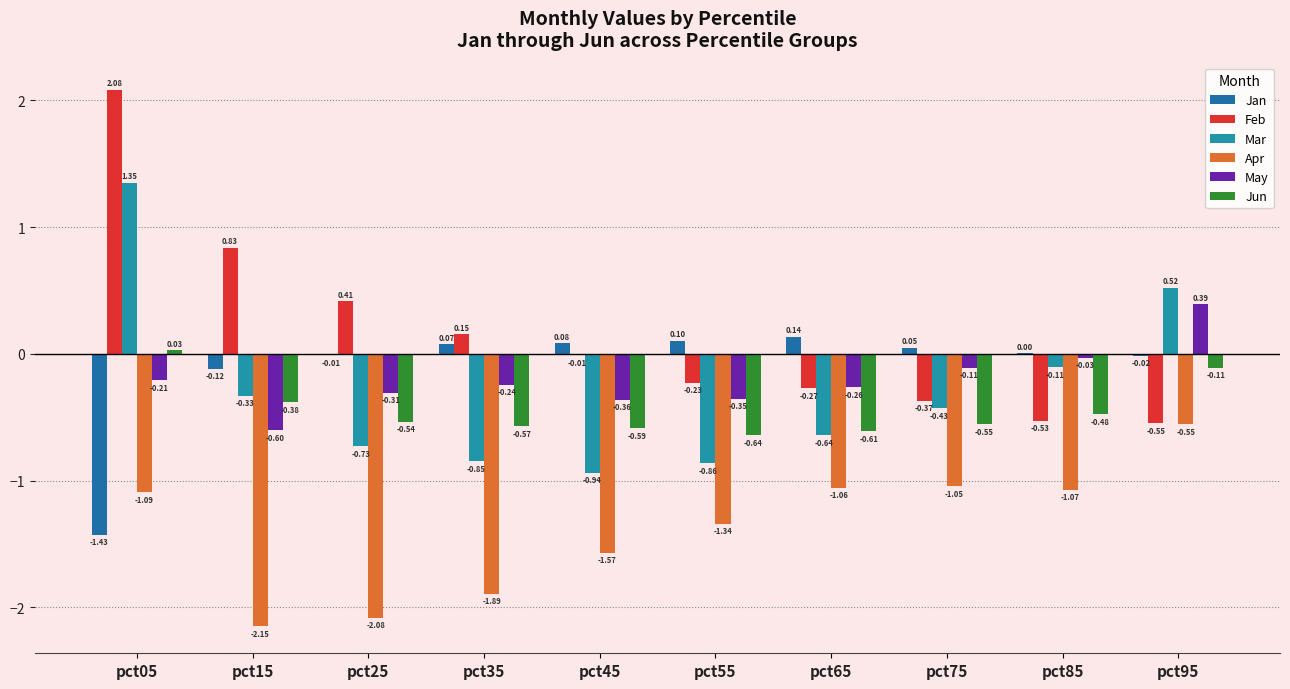

Which series has the largest range (max minus min)?

Feb